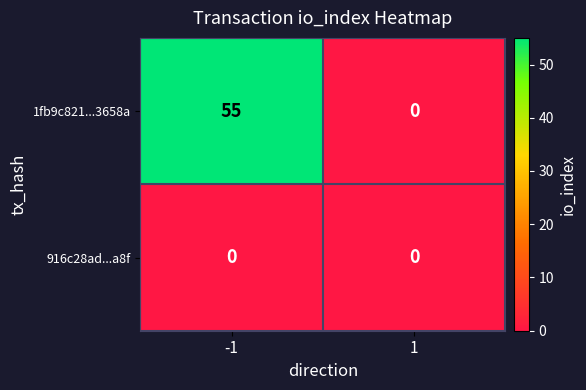

Read the 1fb9c821...3658a value at -1, to the nearest 10.

60